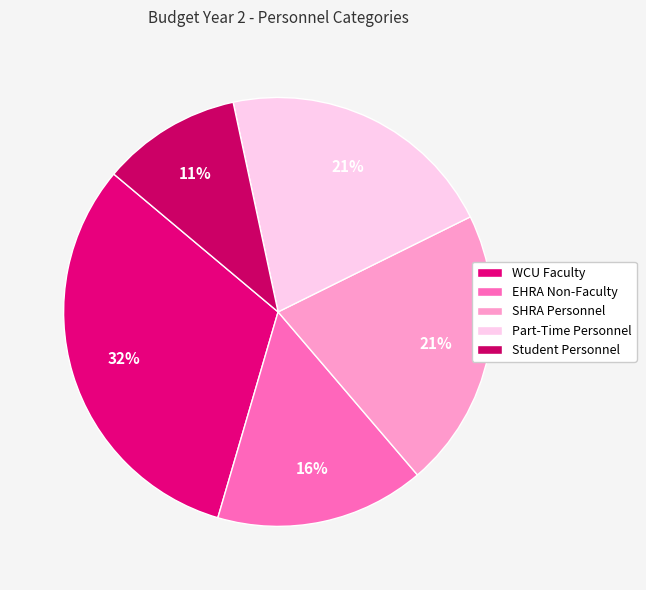

Which slice is the largest?

WCU Faculty